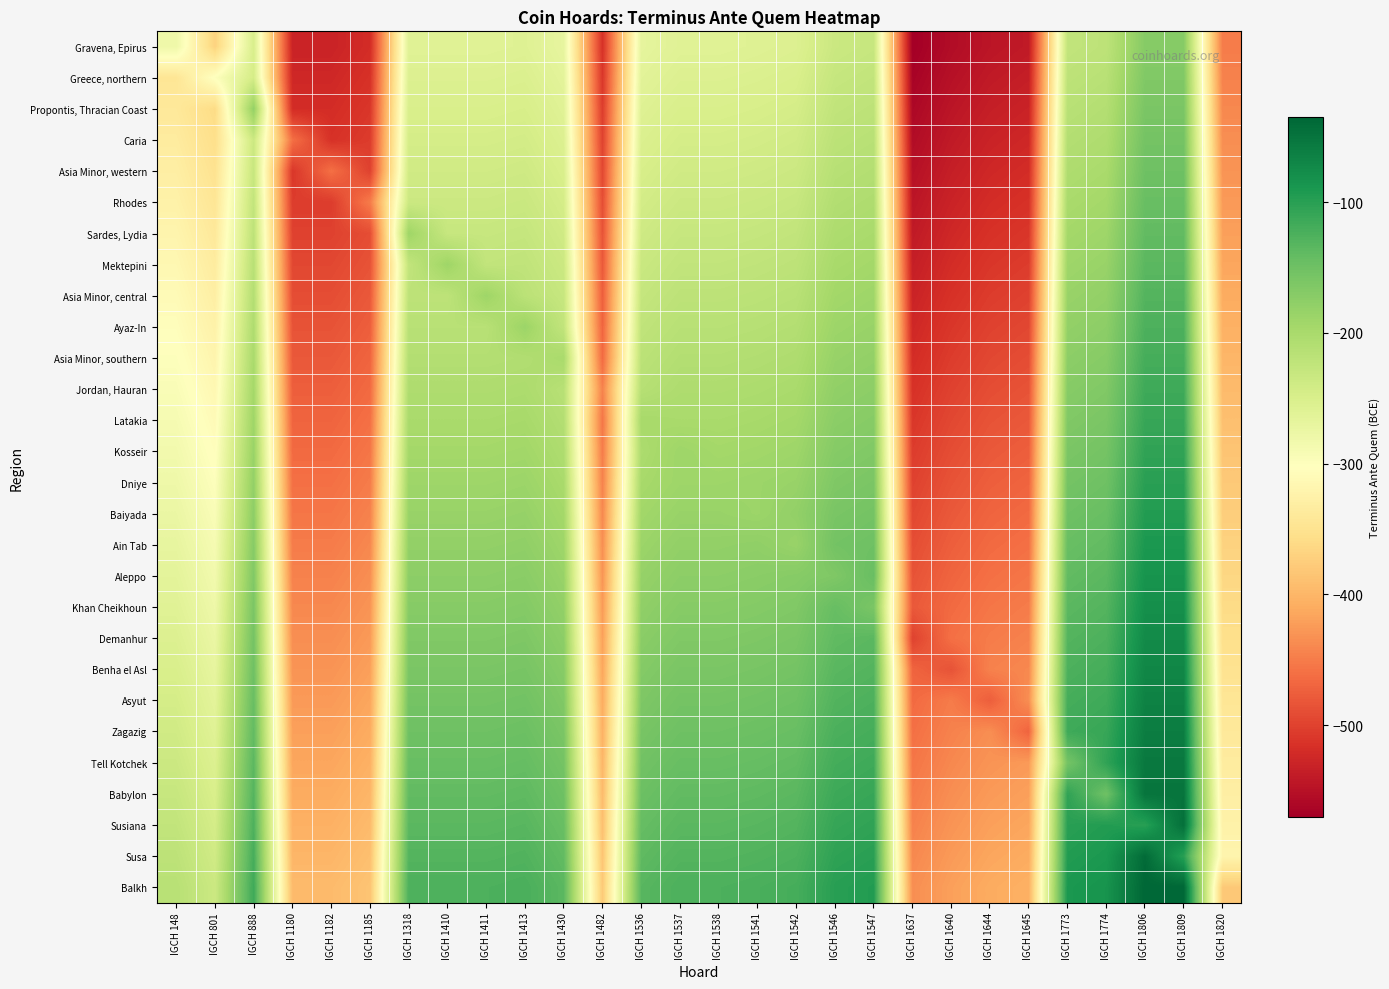

Which label corresponds to the largest value in the chart?

IGCH 1806